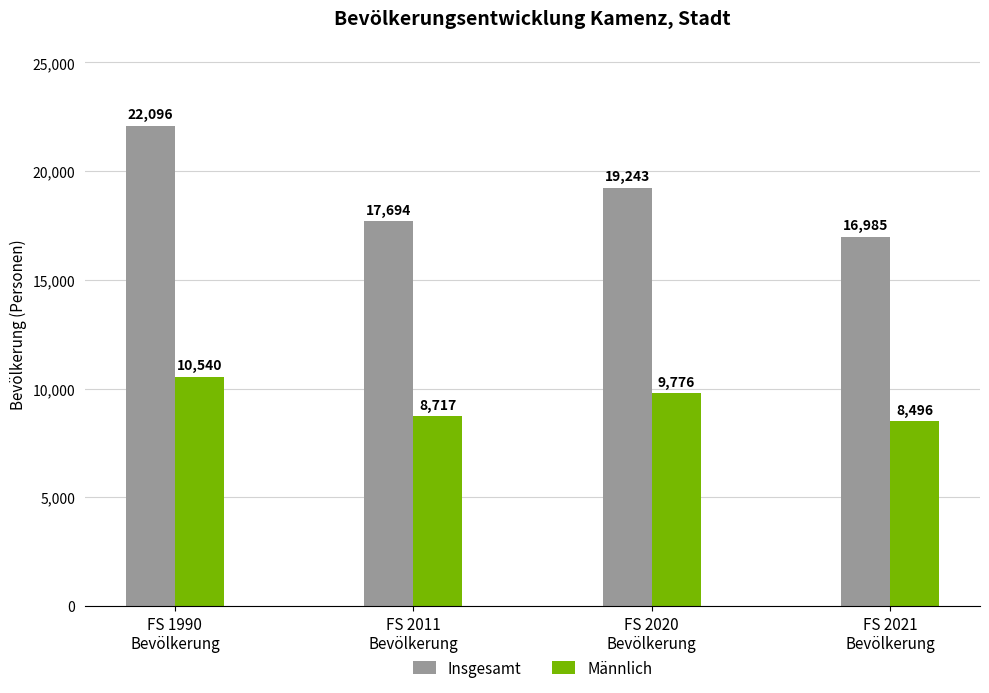

Which series changed the most between FS 1990
Bevölkerung and FS 2011
Bevölkerung?

Insgesamt